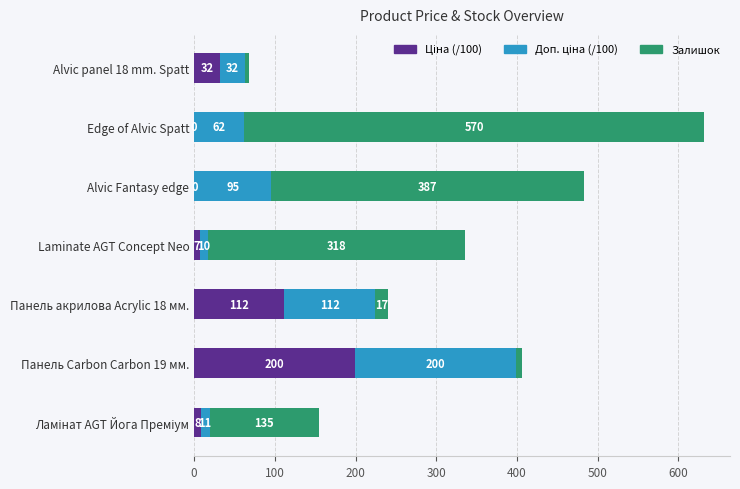

At which category is the sum across all series the highest?

Edge of Alvic Spatt